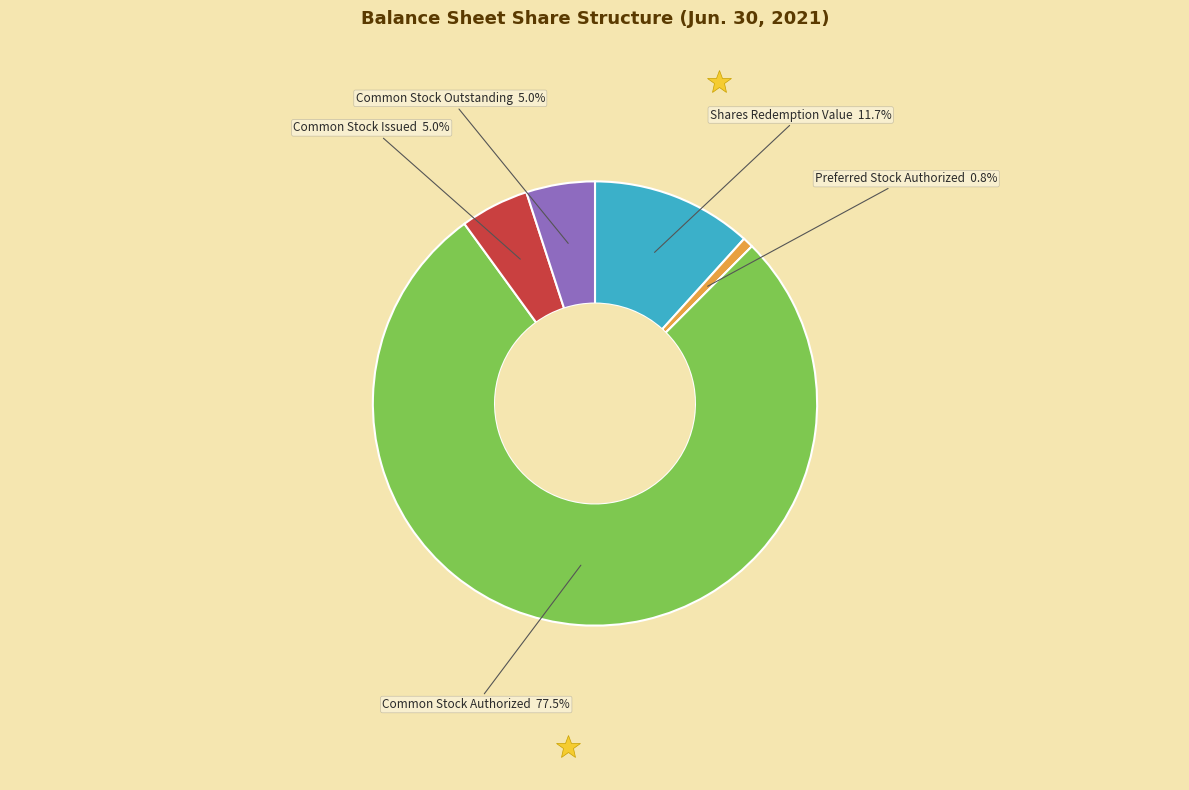

Which has a higher value, Shares Redemption Value or Common Stock Authorized?

Common Stock Authorized